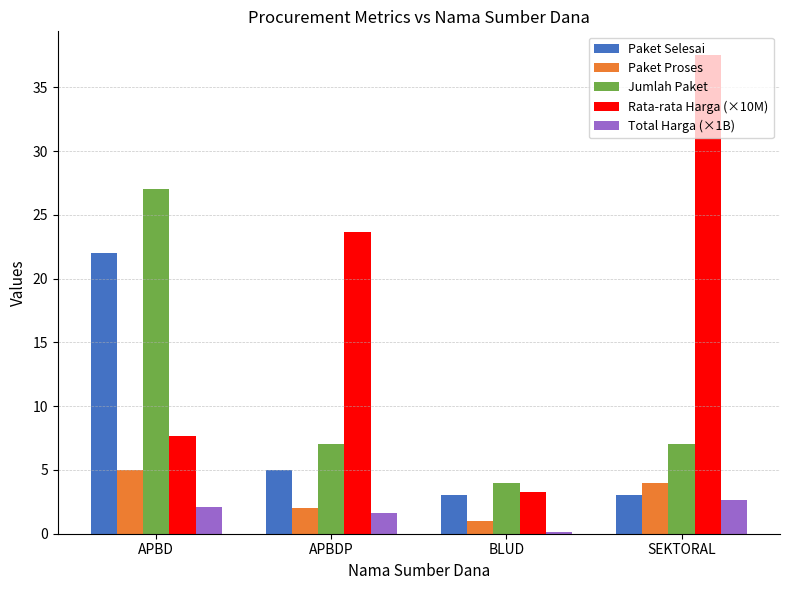

Which series has the largest range (max minus min)?

Rata-rata Harga (×10M)